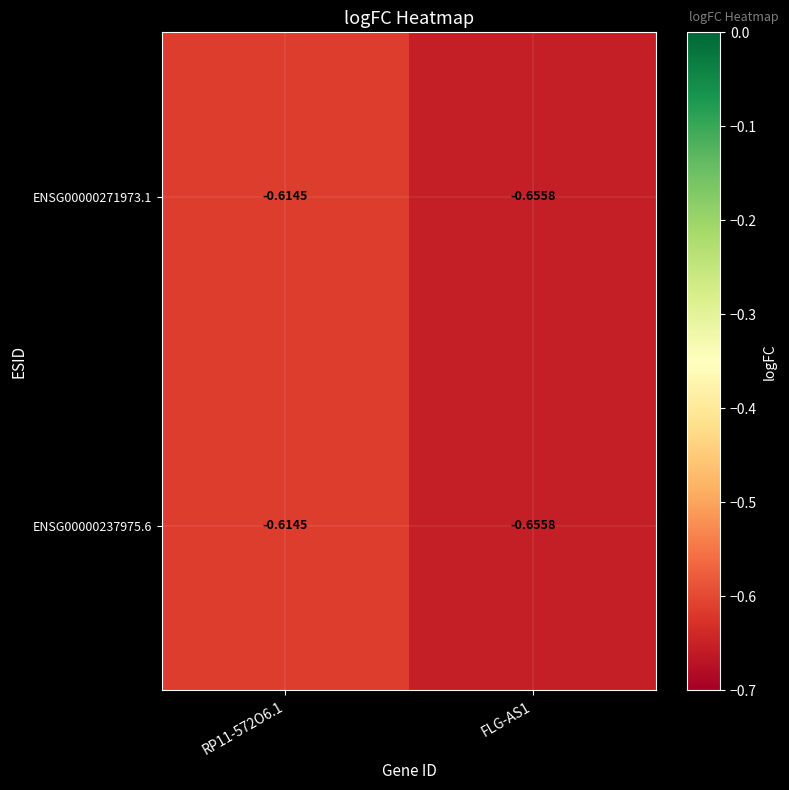

Is the value of ENSG00000237975.6 at RP11-572O6.1 greater than the value of ENSG00000271973.1 at FLG-AS1?

Yes